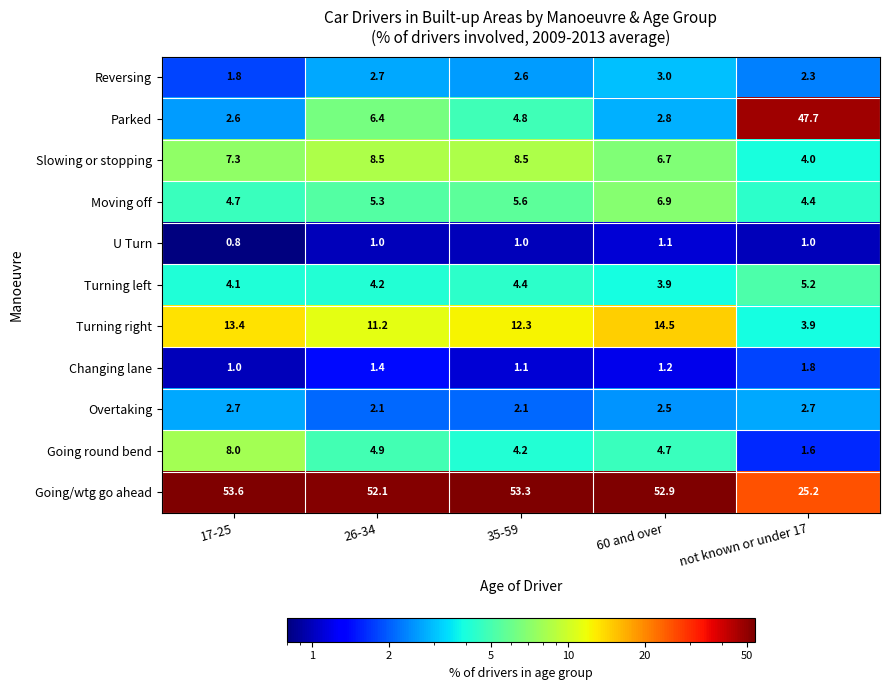

What is the difference between the maximum and minimum values in the Reversing series?

1.2